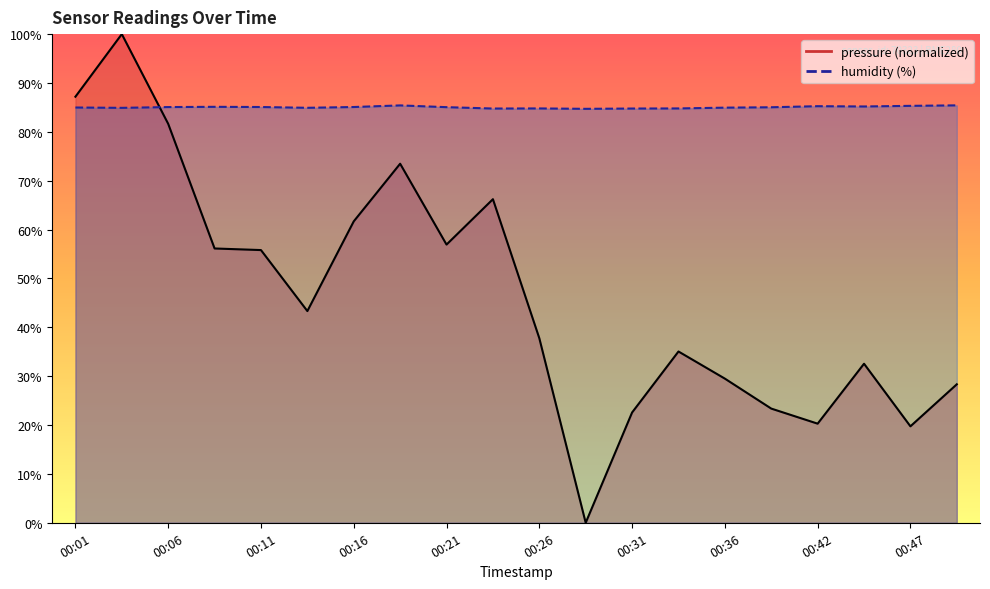

What is the difference between the maximum and second lowest values in the pressure series?

80.3